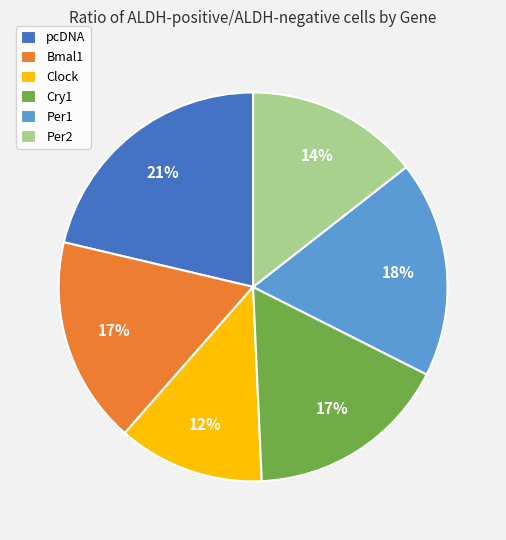

What is the largest slice in the pie chart?

pcDNA